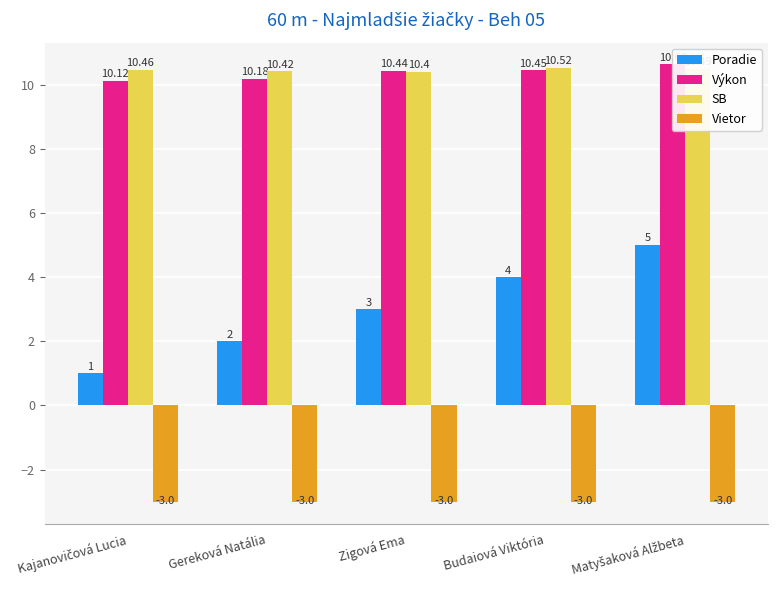

Are the bars horizontal?

No